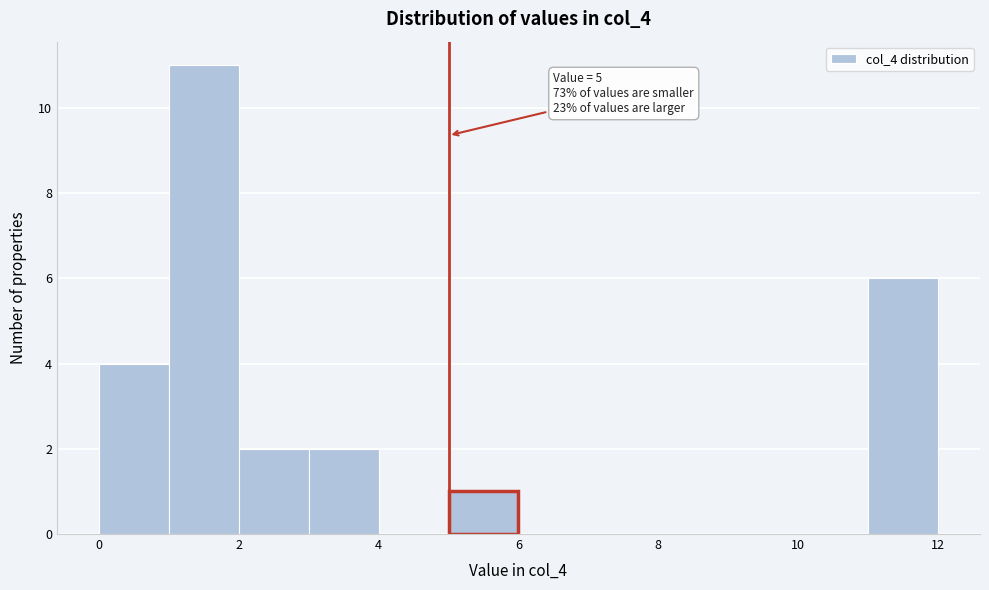

Over which range of the x-axis is the bar tallest?

1 to 2